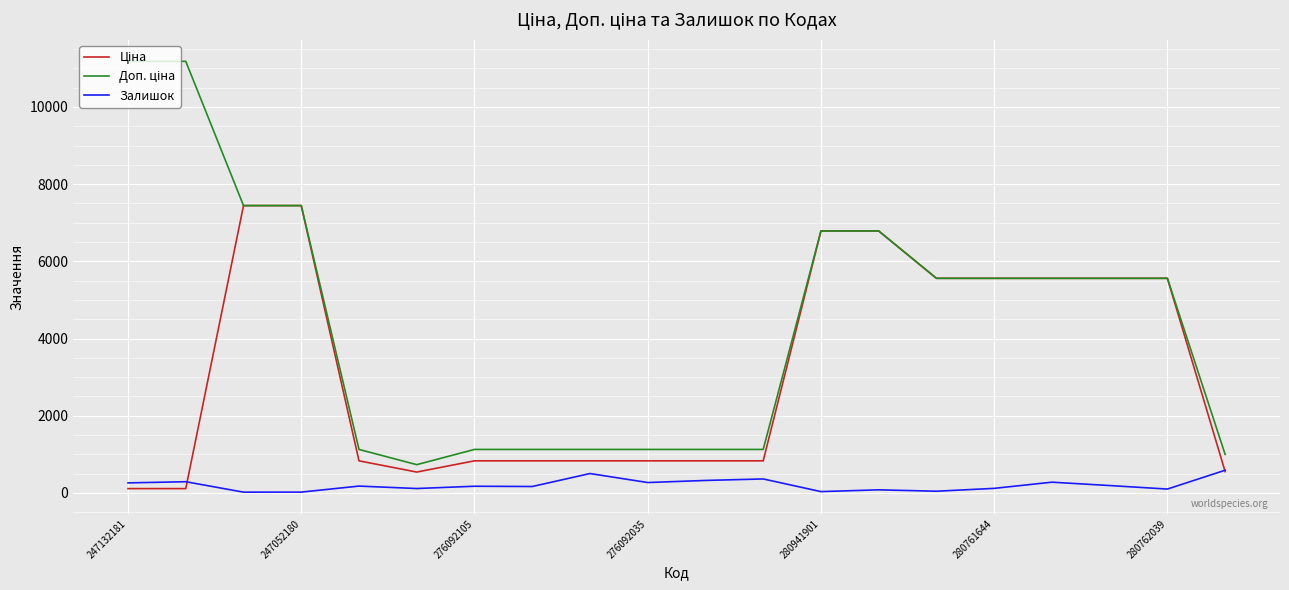

What is the greatest value displayed?

11182.0